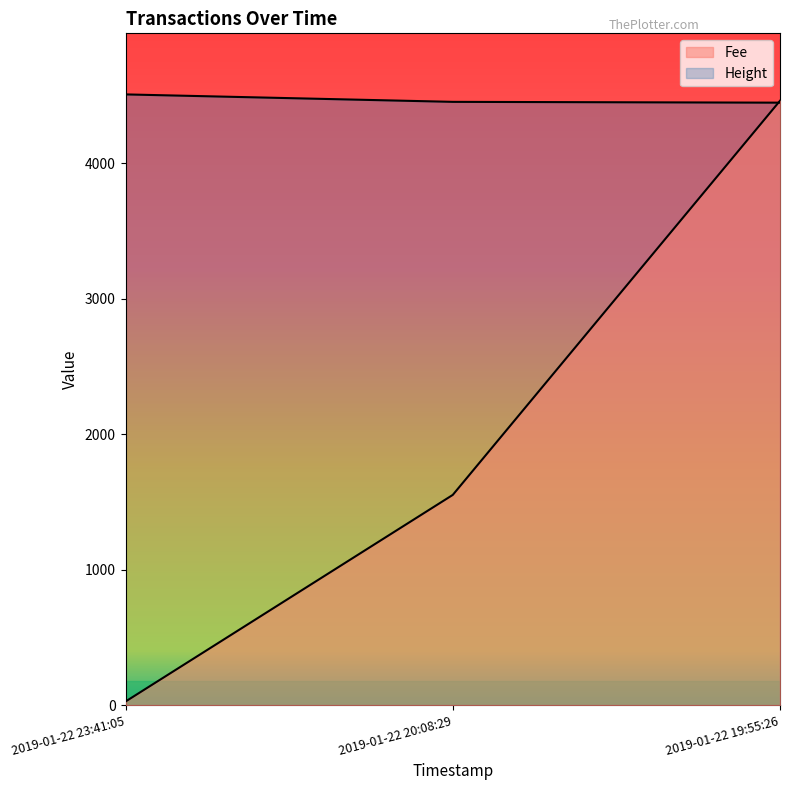

What is the difference between the highest and lowest values at 2019-01-22 20:08:29?

2902.7